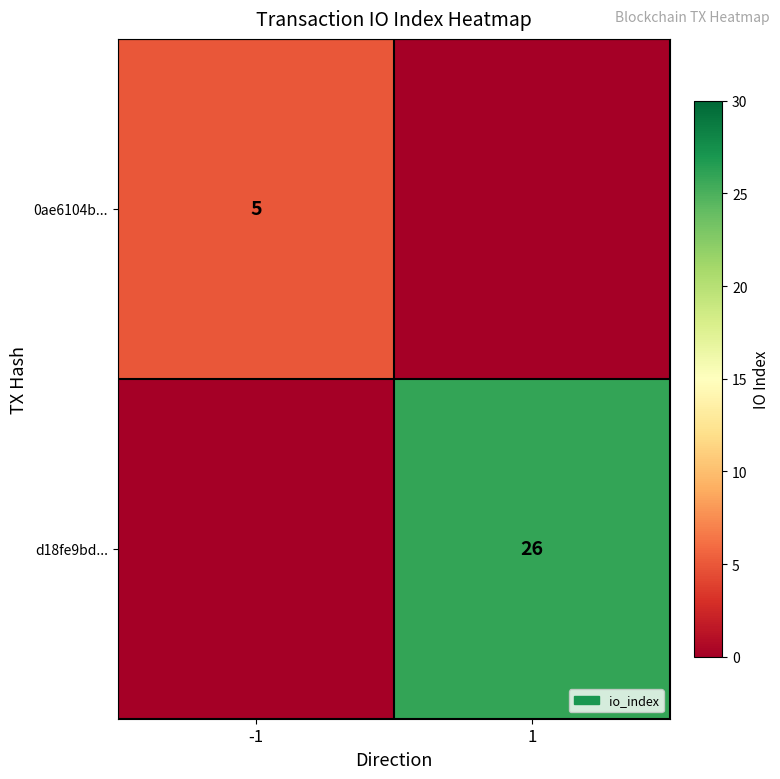

The 0ae6104b... series shows 5 at -1. True or false?

True